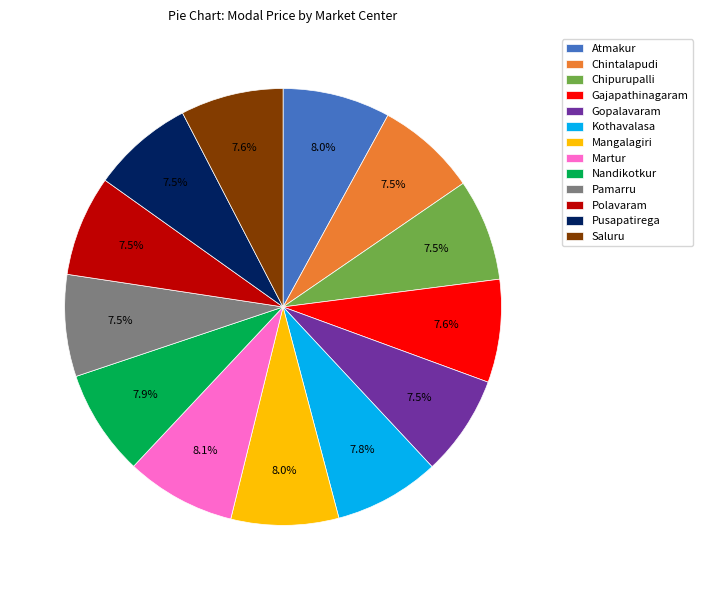

How many slices are in this pie chart?

13